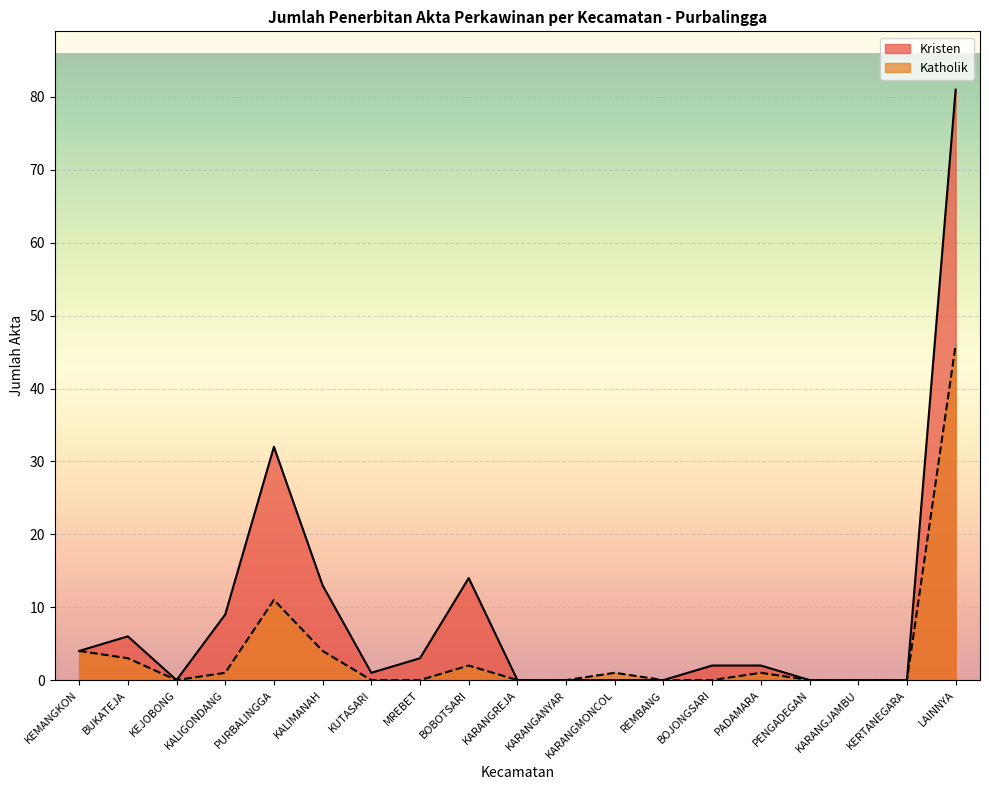

Reading left to right, what are all the values shown in this chart?

Kristen: 4	6	0	9	32	13	1	3	14	0	0	0	0	2	2	0	0	0	81
Katholik: 4	3	0	1	11	4	0	0	2	0	0	1	0	0	1	0	0	0	46